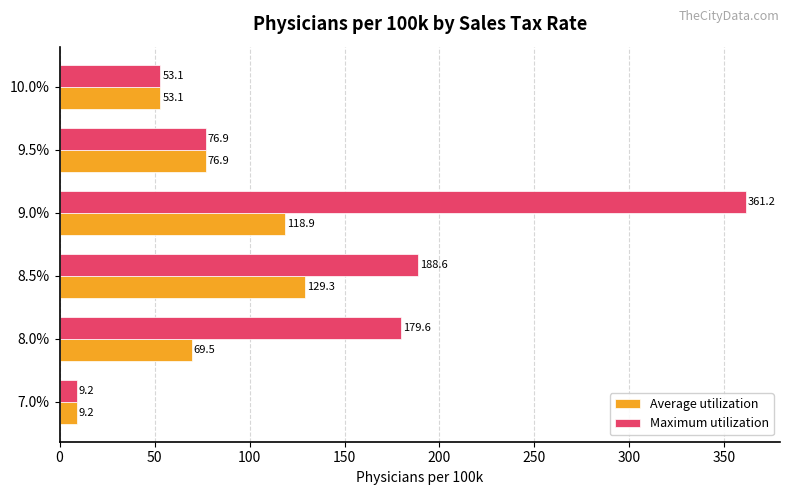

Which series has the widest spread of values?

Maximum utilization